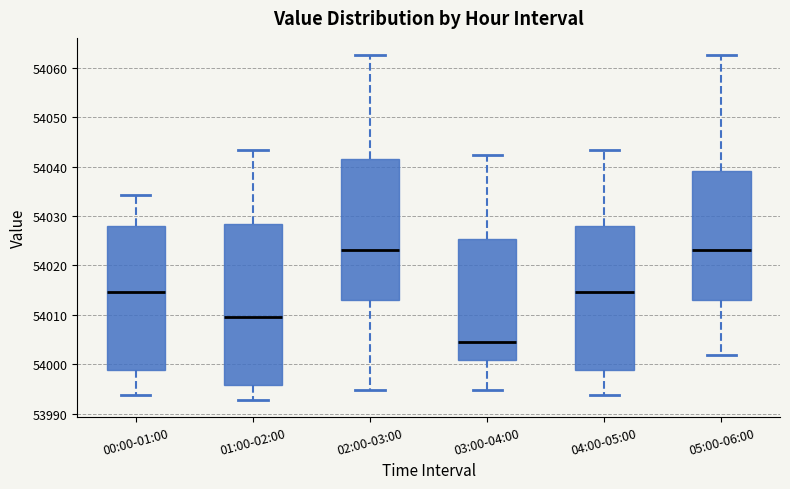

Reading left to right, transcribe this box plot: for each box, give where its median line is, the range the box spans, and where its two whiskers end, as read against the y-axis. The values are not printed on the chart, so give them approximately, as read against the axis.

00:00-01:00: median 54015, box 53999 to 54028, whiskers 53994 to 54034
01:00-02:00: median 54010, box 53996 to 54028, whiskers 53993 to 54043
02:00-03:00: median 54023, box 54013 to 54042, whiskers 53995 to 54063
03:00-04:00: median 54004, box 54001 to 54025, whiskers 53995 to 54042
04:00-05:00: median 54015, box 53999 to 54028, whiskers 53994 to 54043
05:00-06:00: median 54023, box 54013 to 54039, whiskers 54002 to 54063